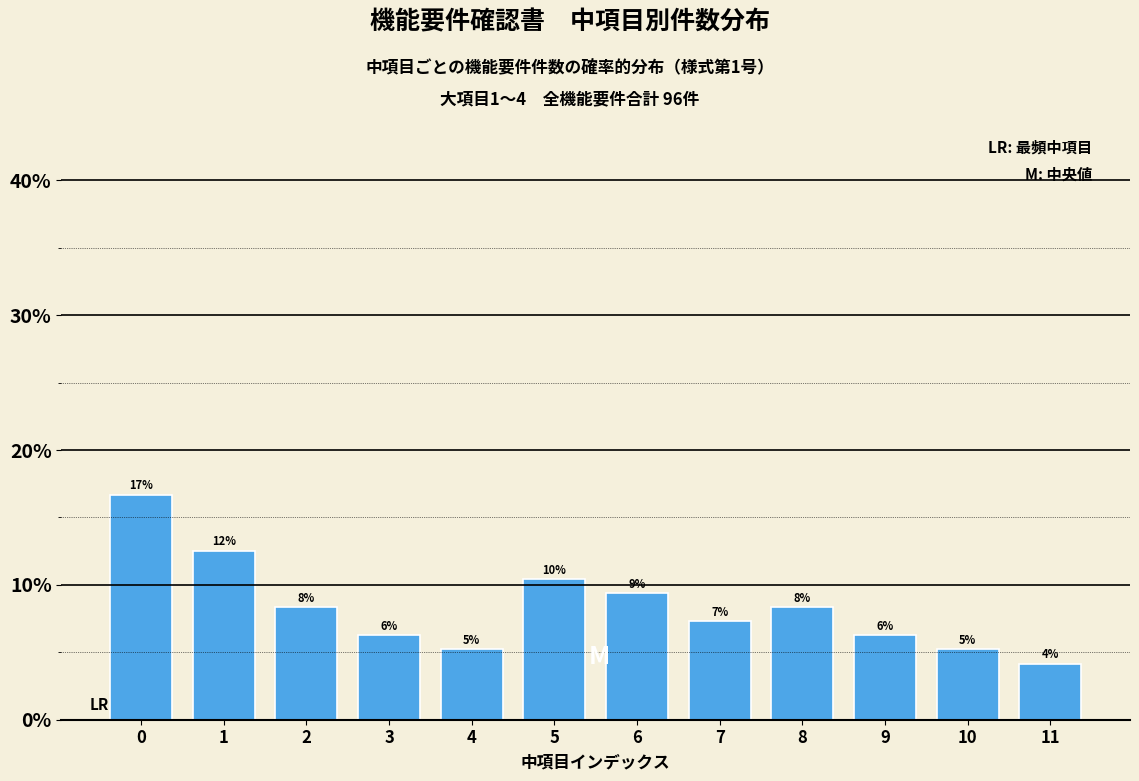

Are the bars horizontal?

No